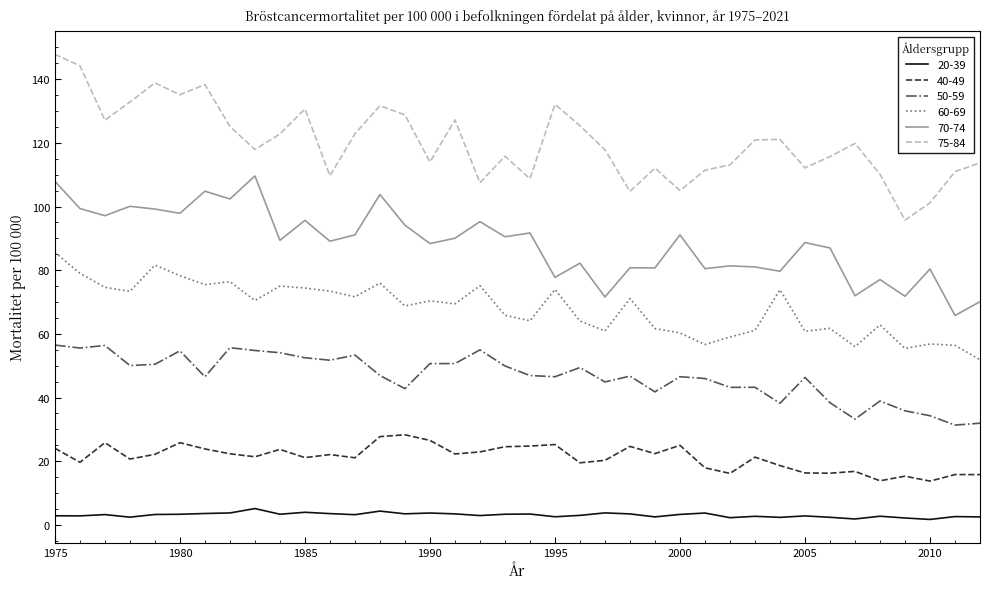

What is the greatest value displayed?

147.8